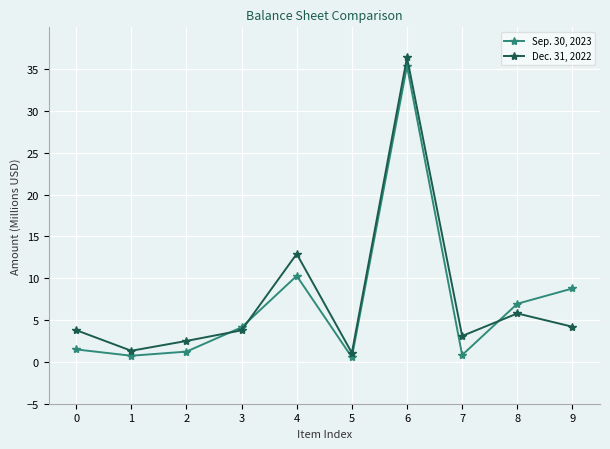

How many values in the Sep. 30, 2023 series are below 4?

5